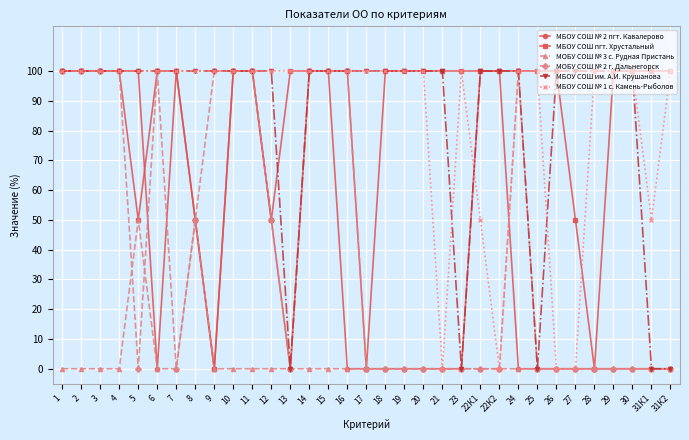

Is the value of МОБУ СОШ № 2 г. Дальнегорск at 25 greater than the value of МБОУ СОШ № 1 с. Камень-Рыболов at 22К1?

No